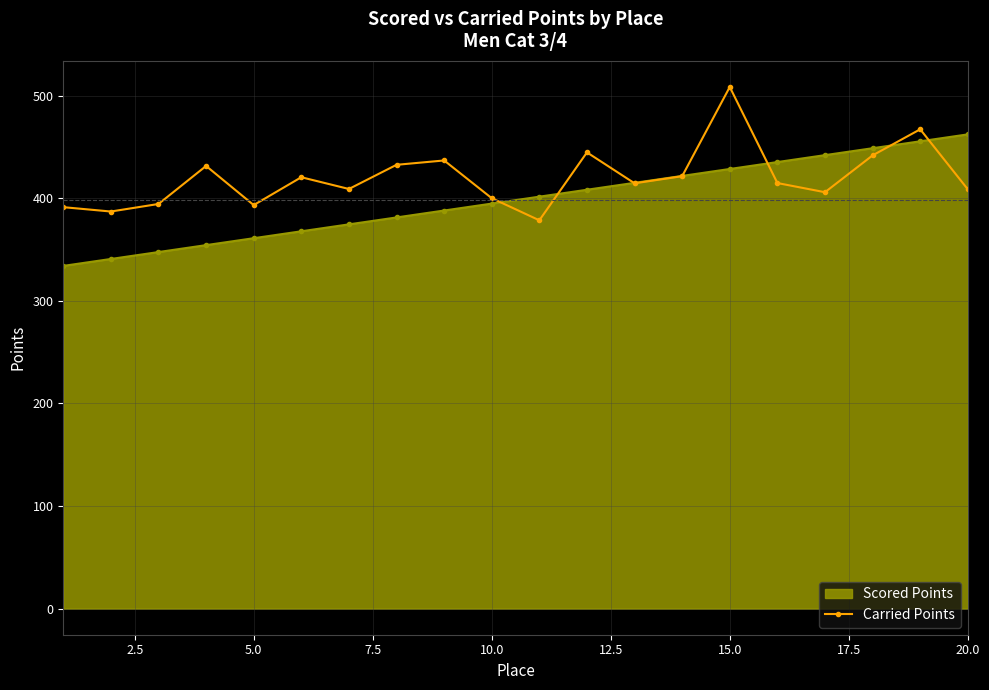

What is the value of the Carried Points point at the 6th from the left?

420.6